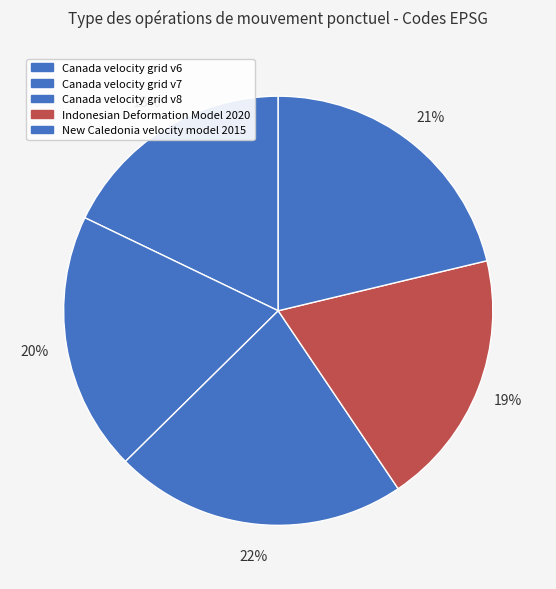

How many segments does this pie chart have?

5